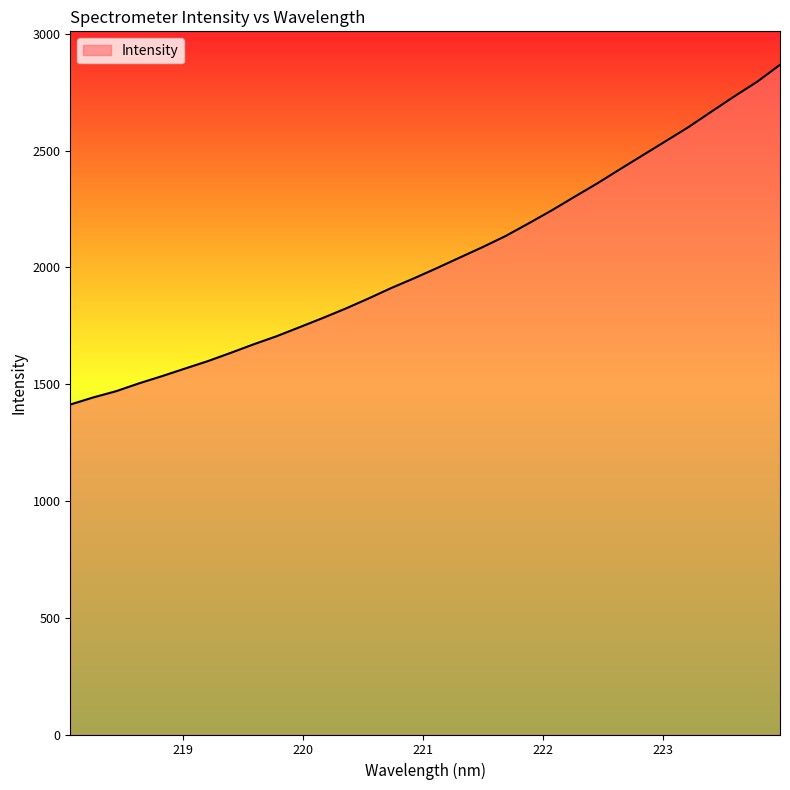

What is the difference between the maximum and minimum values?

1454.8